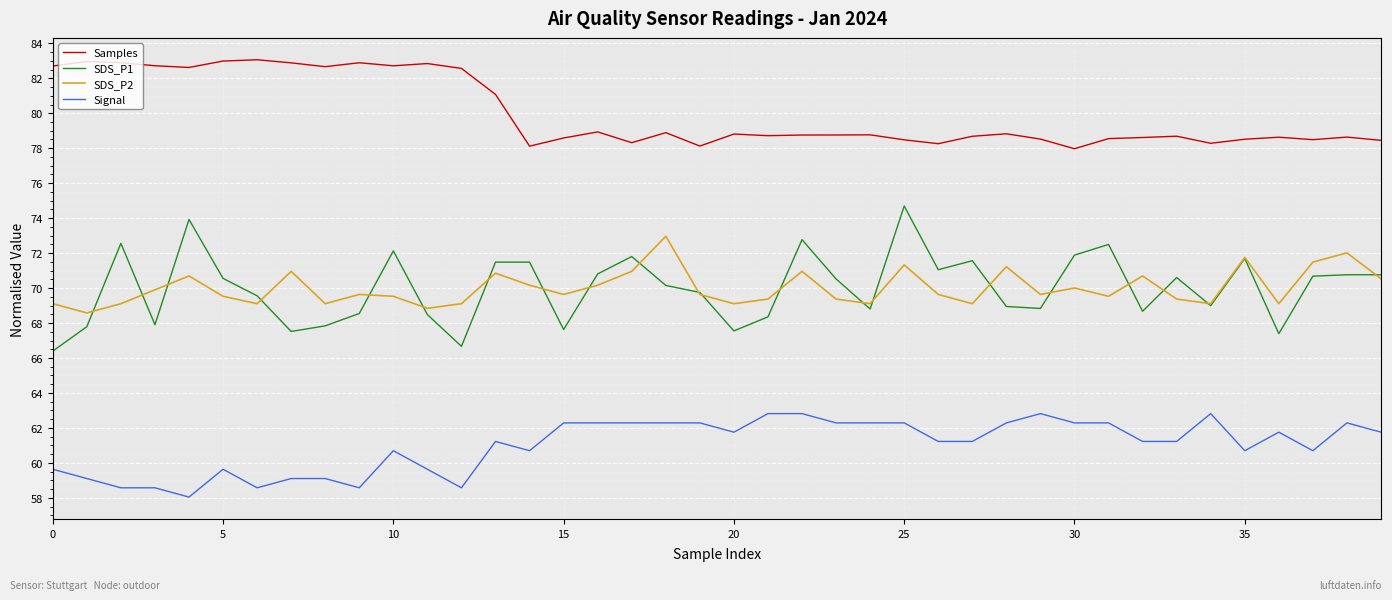

True or false: Signal and SDS_P2 intersect in this chart.

False